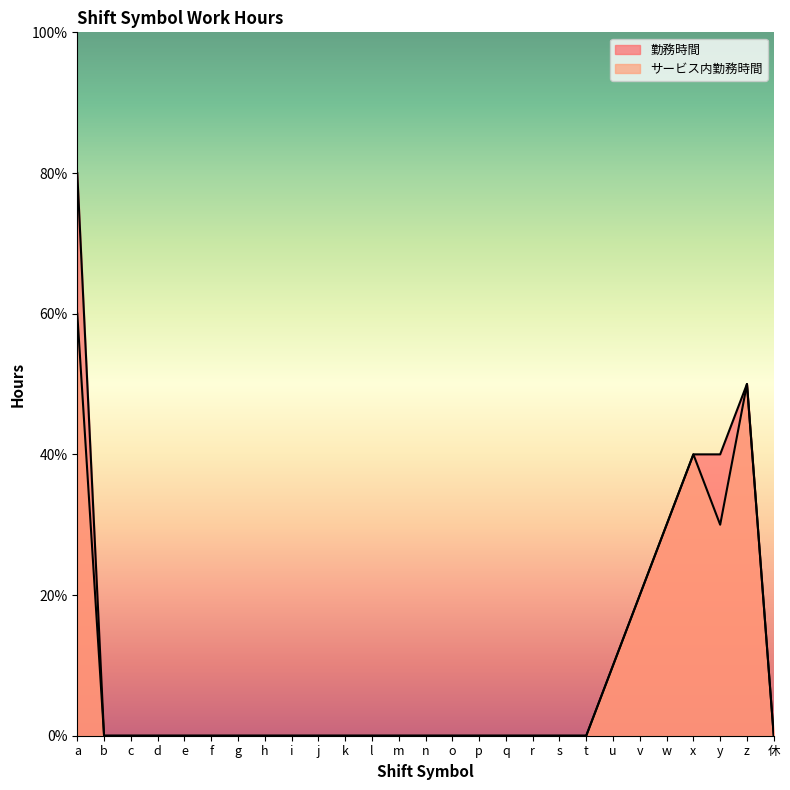

Which label corresponds to the largest value in the chart?

a